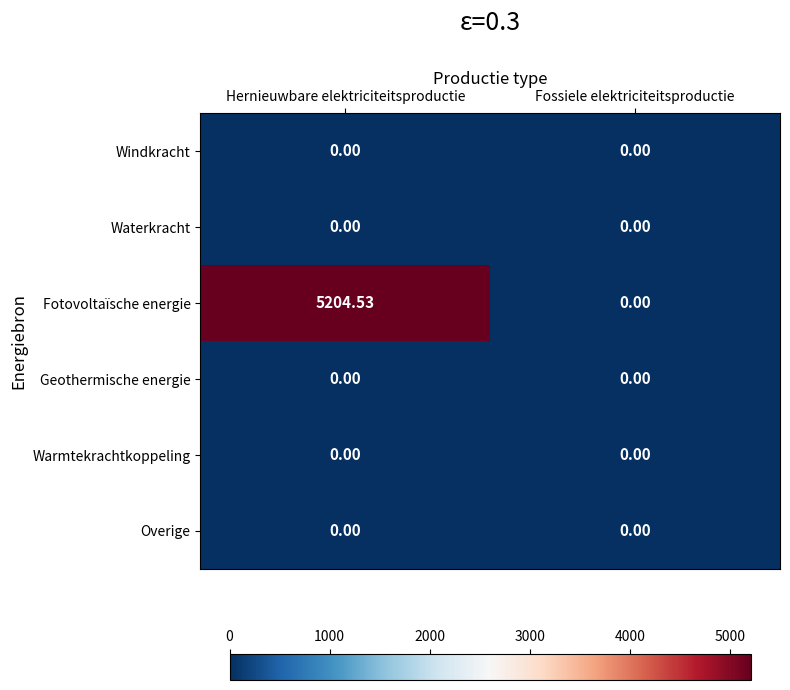

Which series has the largest range (max minus min)?

Fotovoltaïsche energie